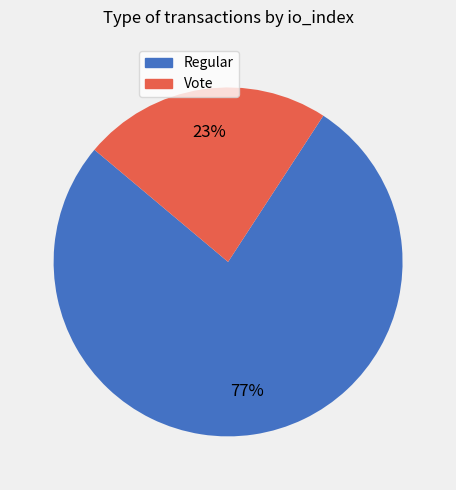

Which has a higher value, Regular or Vote?

Regular